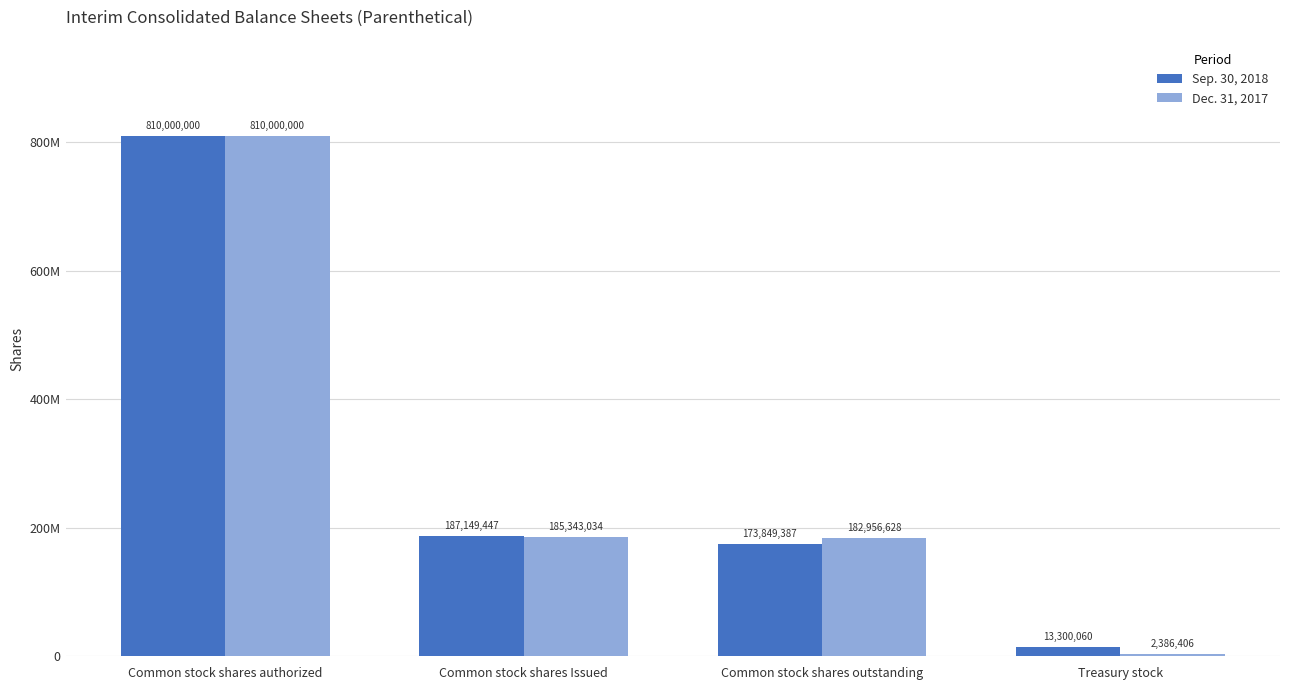

Does the chart contain stacked bars?

No